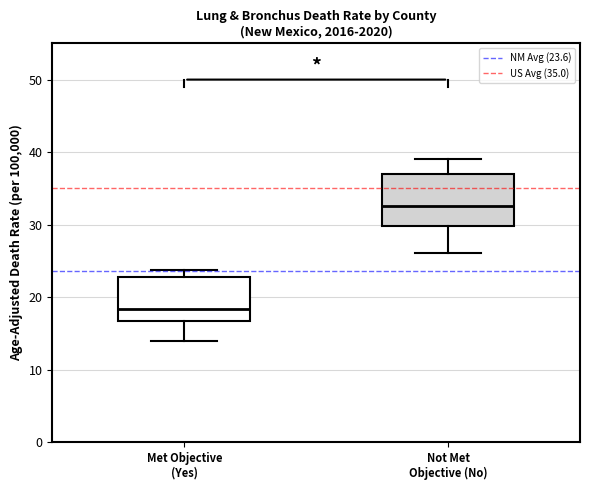

Which box has the lowest median line?

Met Objective (Yes)